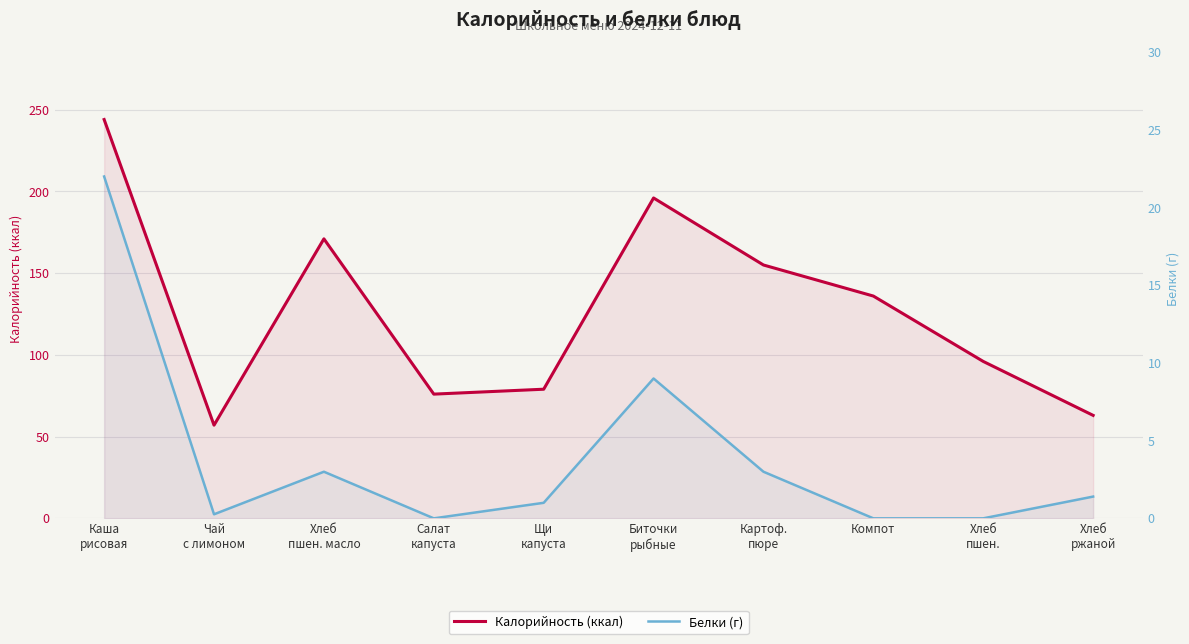

What is the maximum value shown in the chart?

244.0